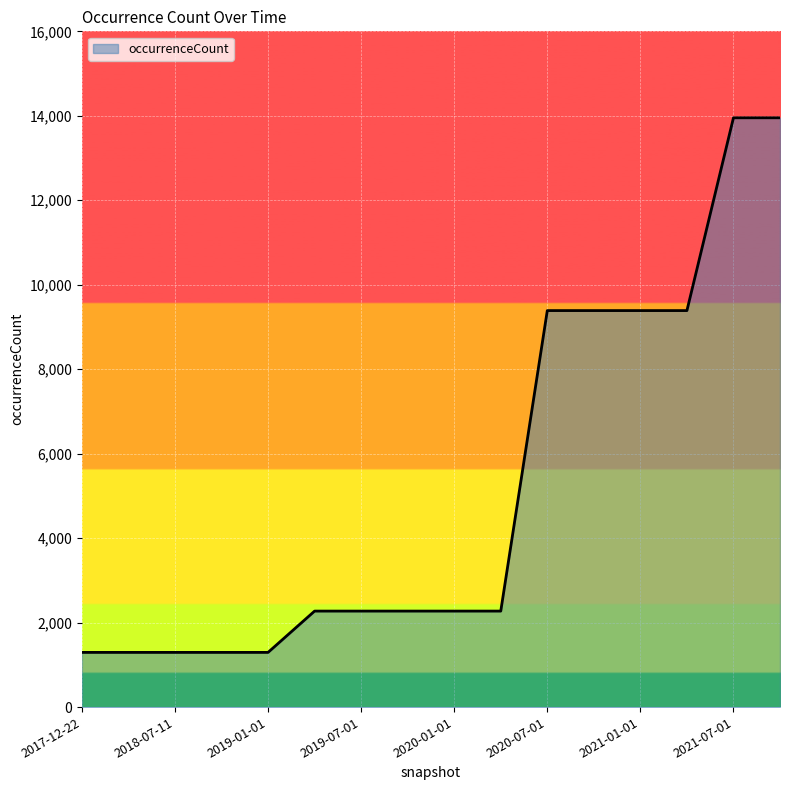

What is the difference between the second highest and second lowest values?

12658